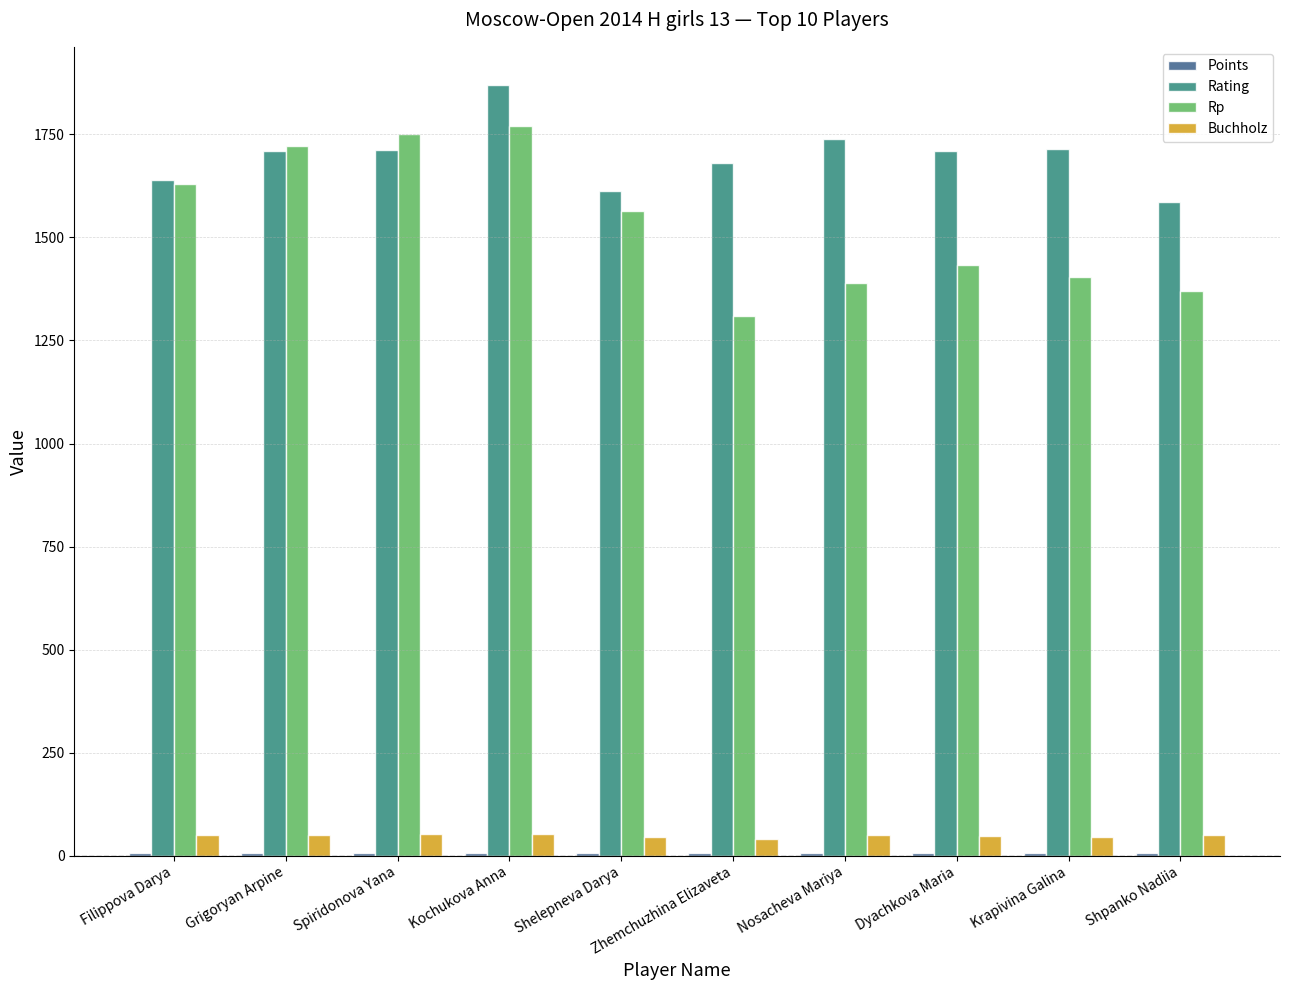

Is it true that Rating equals 796.9 at Grigoryan Arpine?

False